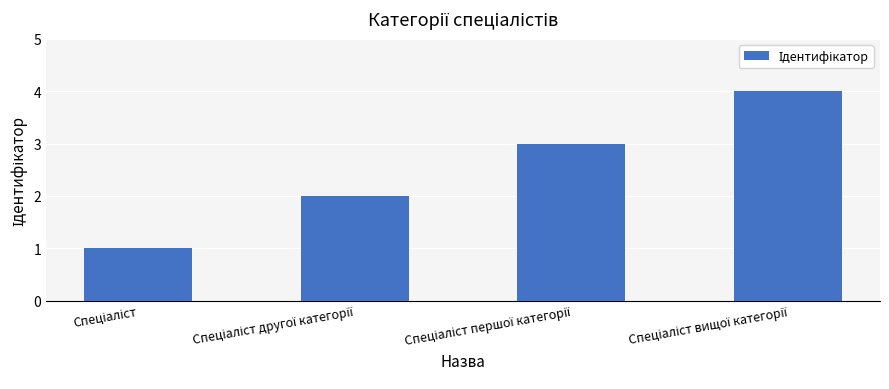

Are the bars horizontal?

No